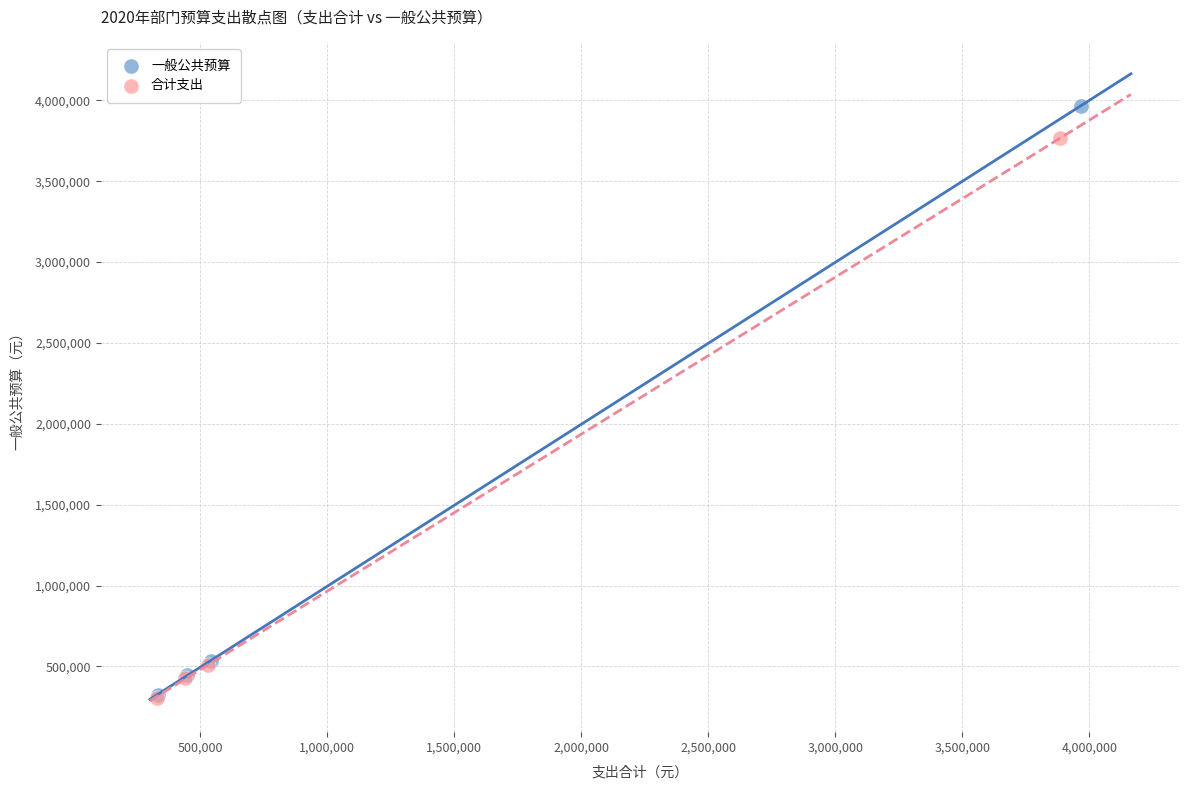

What are all the series names shown in the legend?

一般公共预算, 合计支出